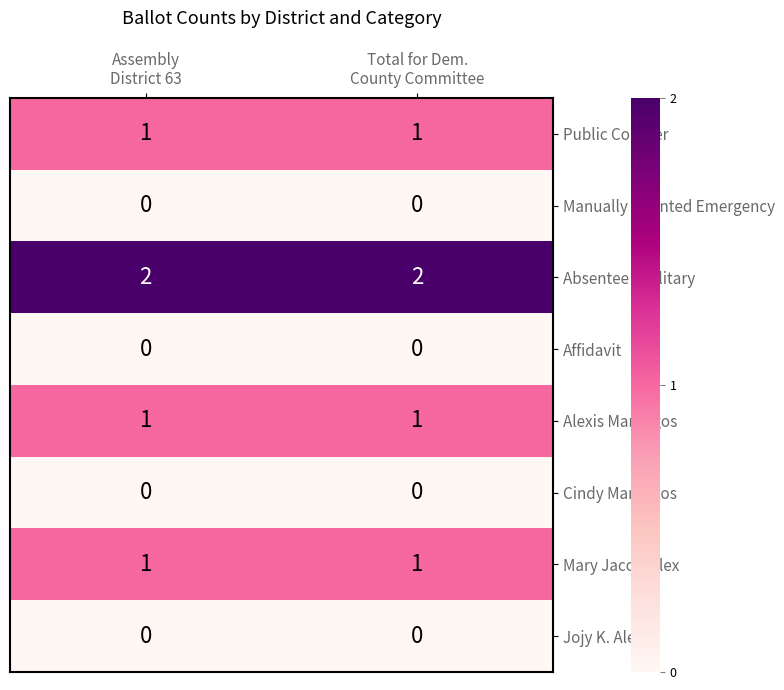

Which series has the largest total across all categories?

Absentee / Military